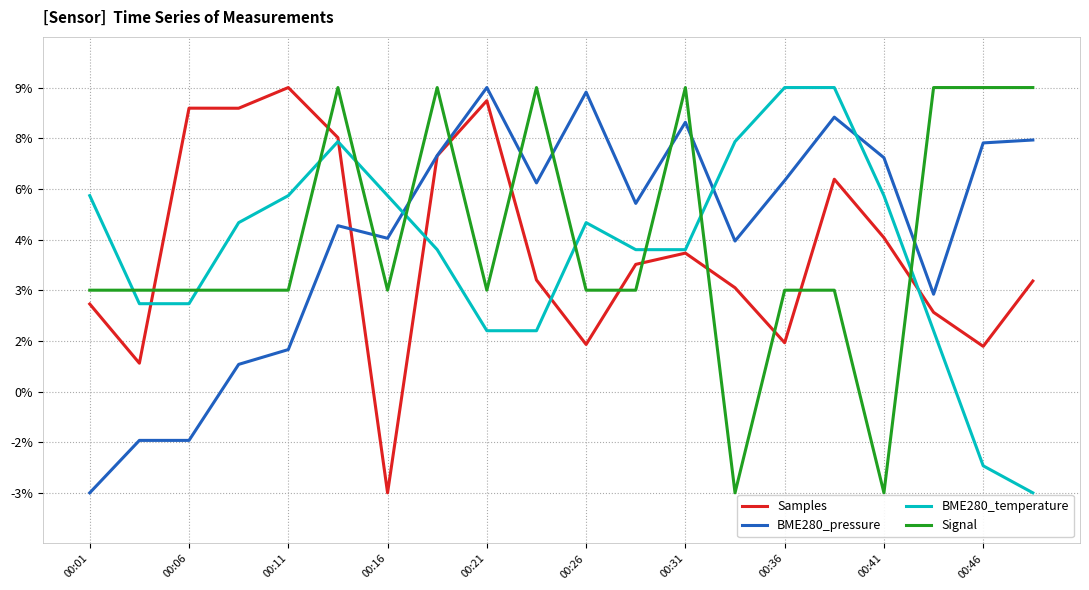

Is this an area chart (filled region under the line)?

No